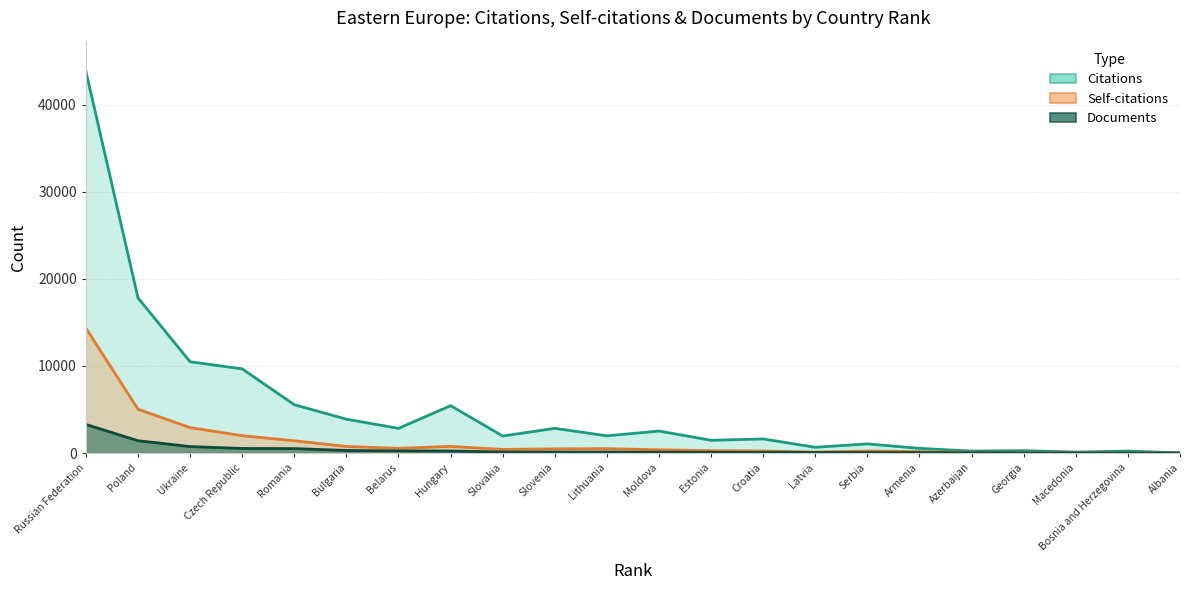

Reading left to right, list all the values displayed in this chart.

Citations: Russian Federation=43821	Poland=17808	Ukraine=10477	Czech Republic=9662	Romania=5545	Bulgaria=3888	Belarus=2831	Hungary=5438	Slovakia=1955	Slovenia=2841	Lithuania=1976	Moldova=2526	Estonia=1466	Croatia=1619	Latvia=663	Serbia=1052	Armenia=537	Azerbaijan=229	Georgia=278	Macedonia=110	Bosnia and Herzegovina=229	Albania=12
Self-citations: Russian Federation=14339	Poland=5035	Ukraine=2919	Czech Republic=1992	Romania=1409	Bulgaria=758	Belarus=541	Hungary=766	Slovakia=415	Slovenia=483	Lithuania=504	Moldova=374	Estonia=276	Croatia=242	Latvia=110	Serbia=239	Armenia=162	Azerbaijan=81	Georgia=29	Macedonia=24	Bosnia and Herzegovina=3	Albania=1
Documents: Russian Federation=3287	Poland=1417	Ukraine=748	Czech Republic=526	Romania=513	Bulgaria=298	Belarus=251	Hungary=236	Slovakia=125	Slovenia=121	Lithuania=117	Moldova=97	Estonia=83	Croatia=82	Latvia=67	Serbia=65	Armenia=59	Azerbaijan=32	Georgia=17	Macedonia=7	Bosnia and Herzegovina=1	Albania=1